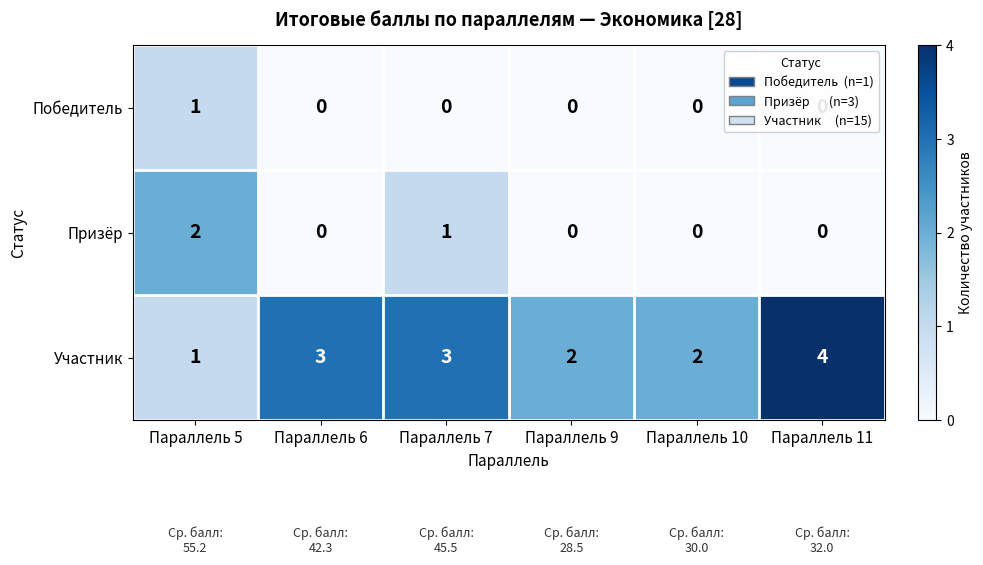

Which series has the widest spread of values?

Участник